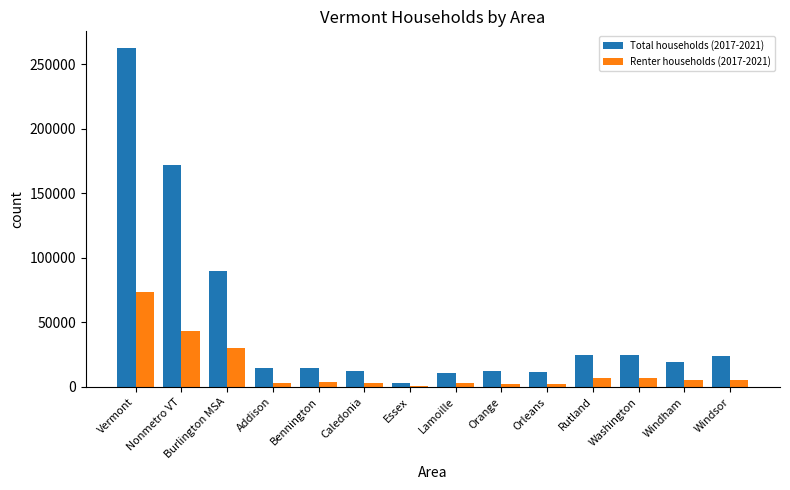

What are all the series names shown in the legend?

Total households (2017-2021), Renter households (2017-2021)